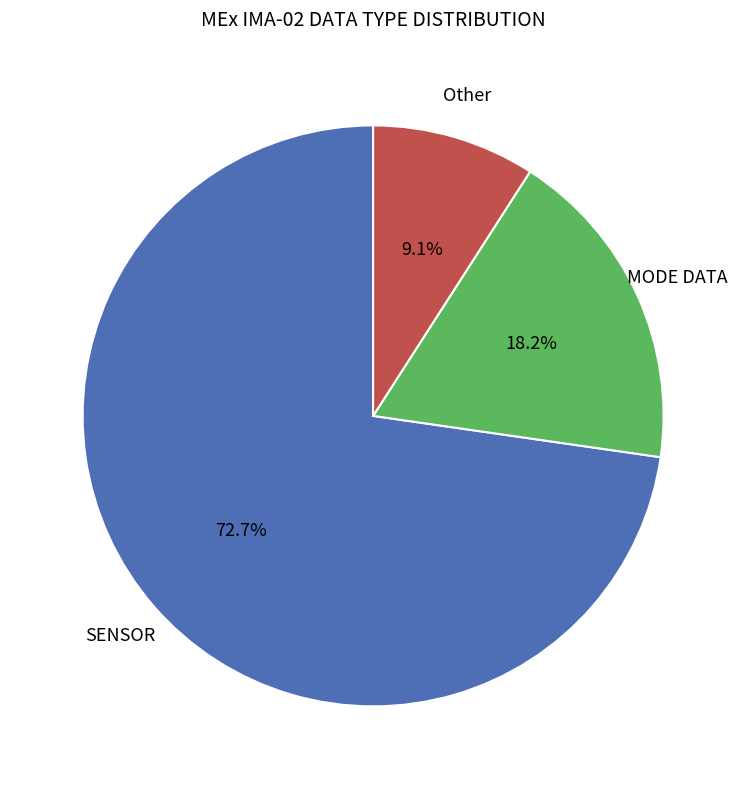

What percentage is NOT represented by Other?

90.9%